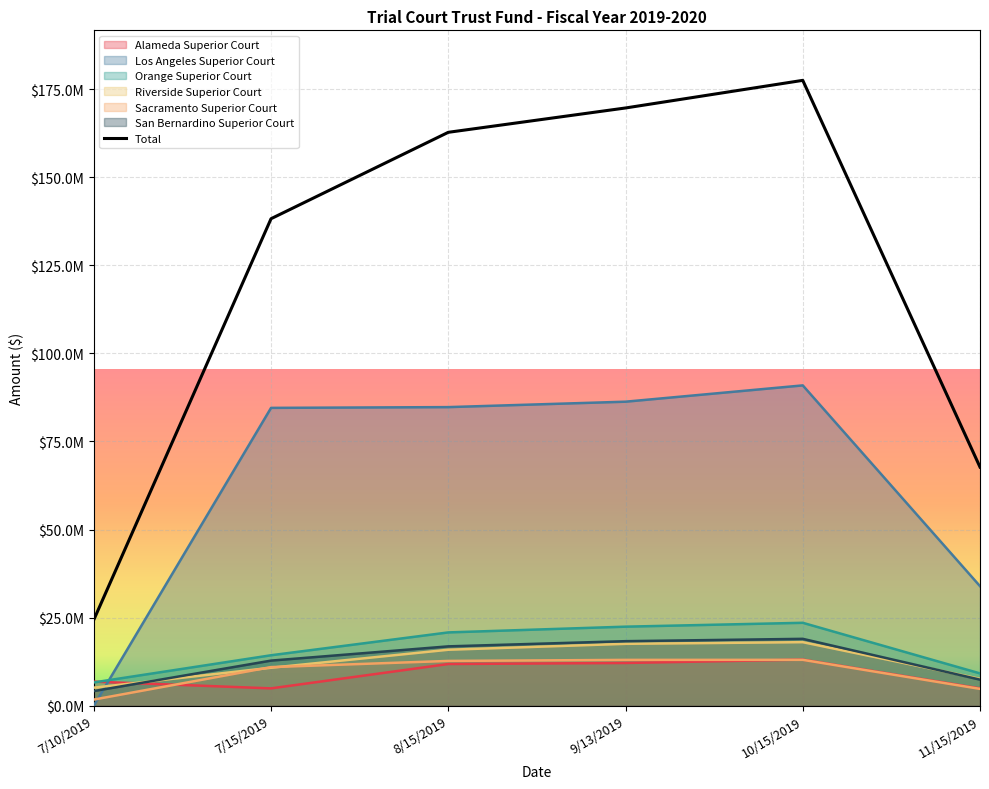

What is the label of the 1st point from the right?

11/15/2019